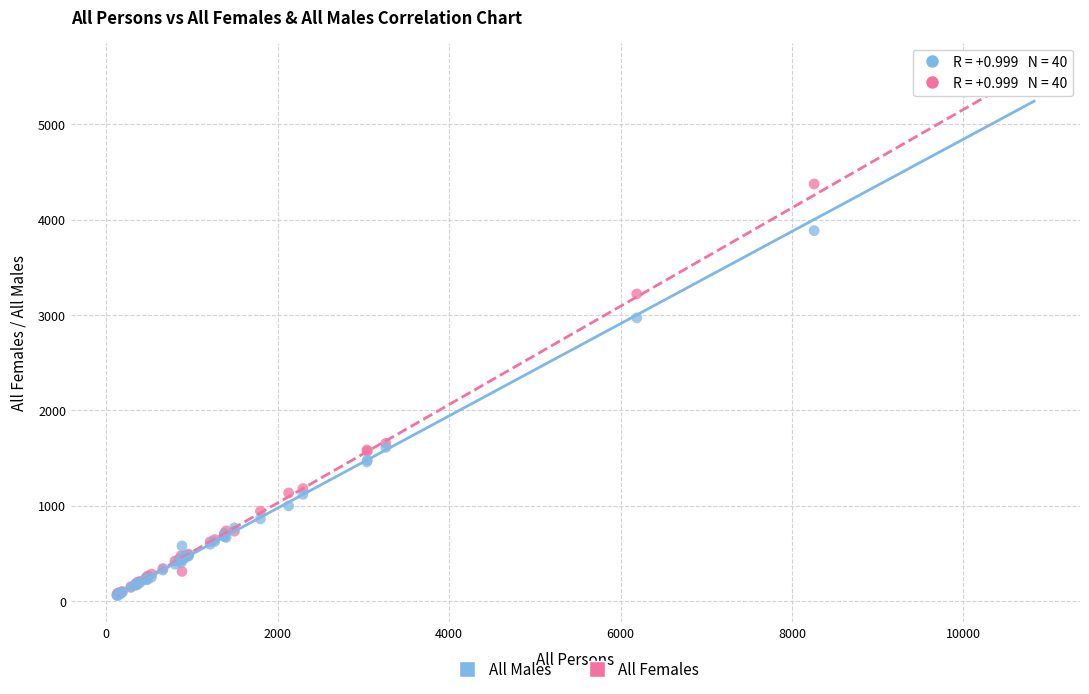

Across all series, what Y value is closest to 2767?

2969